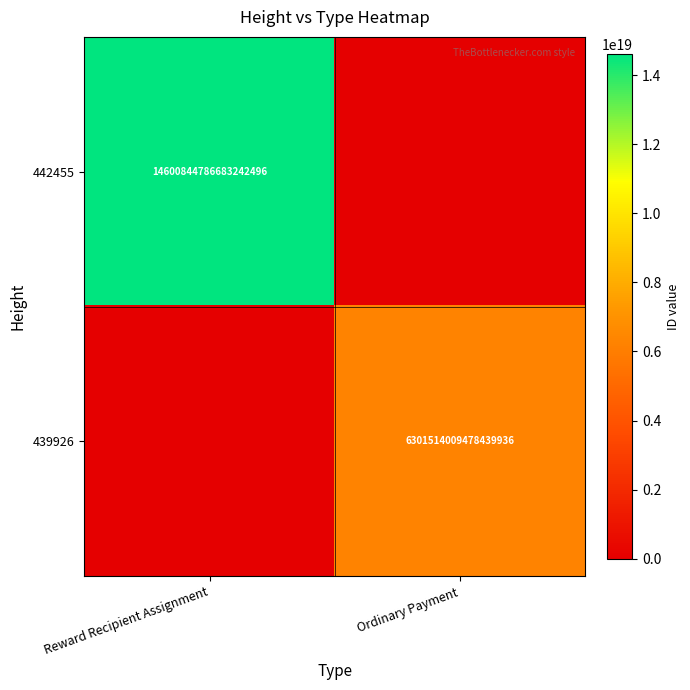

Between Ordinary Payment and Reward Recipient Assignment, which is larger?

Reward Recipient Assignment